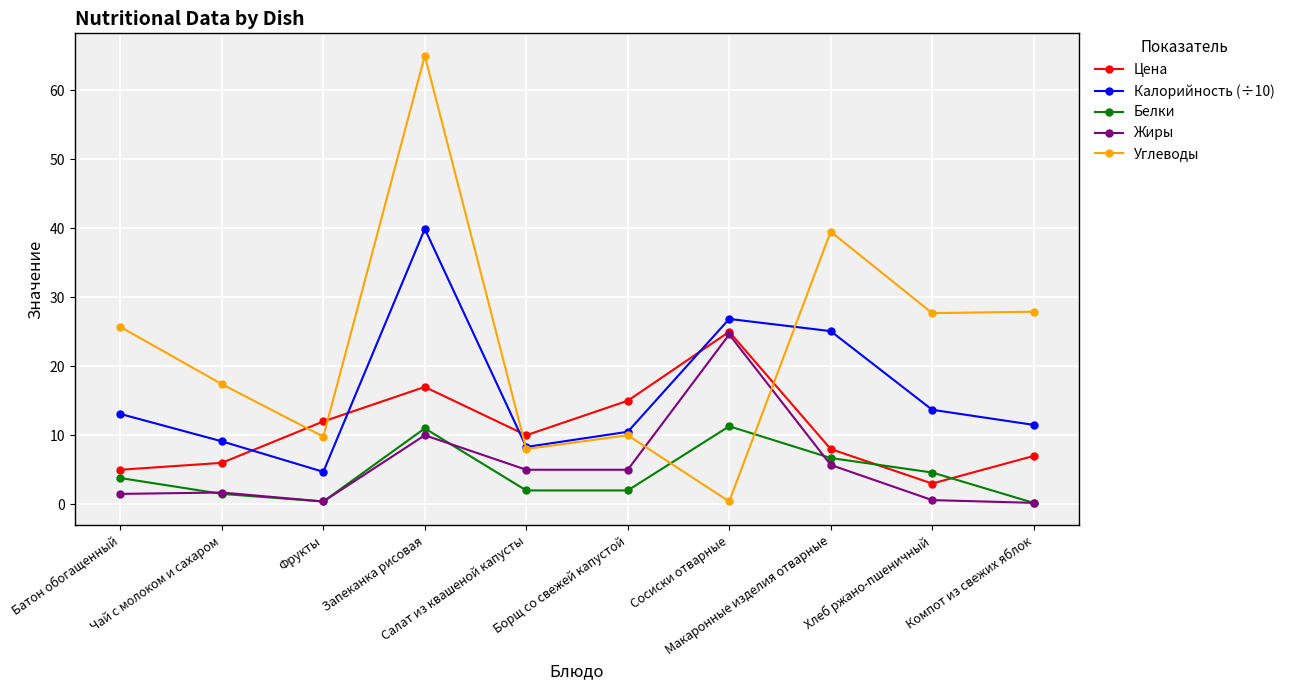

Where is the first local minimum for Углеводы?

Фрукты